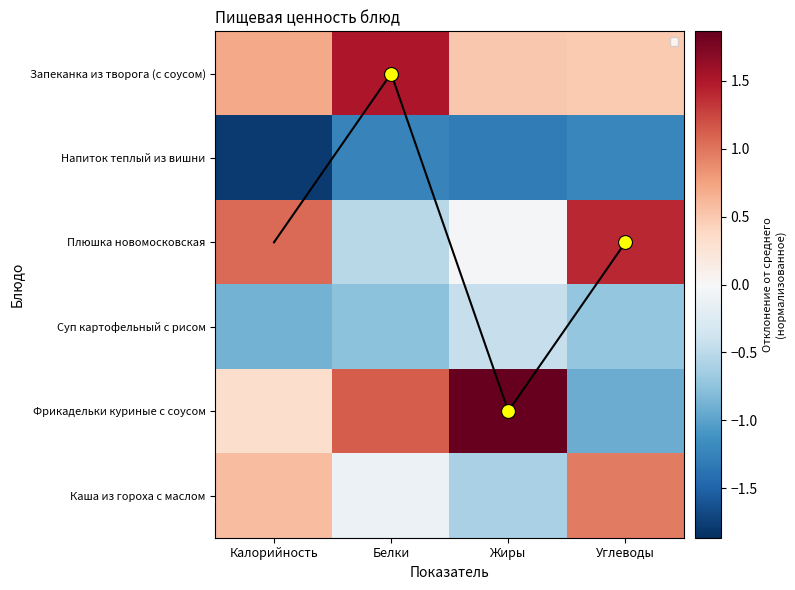

True or false: Запеканка из творога (с соусом) has a value of 0.7 at Калорийность.

True